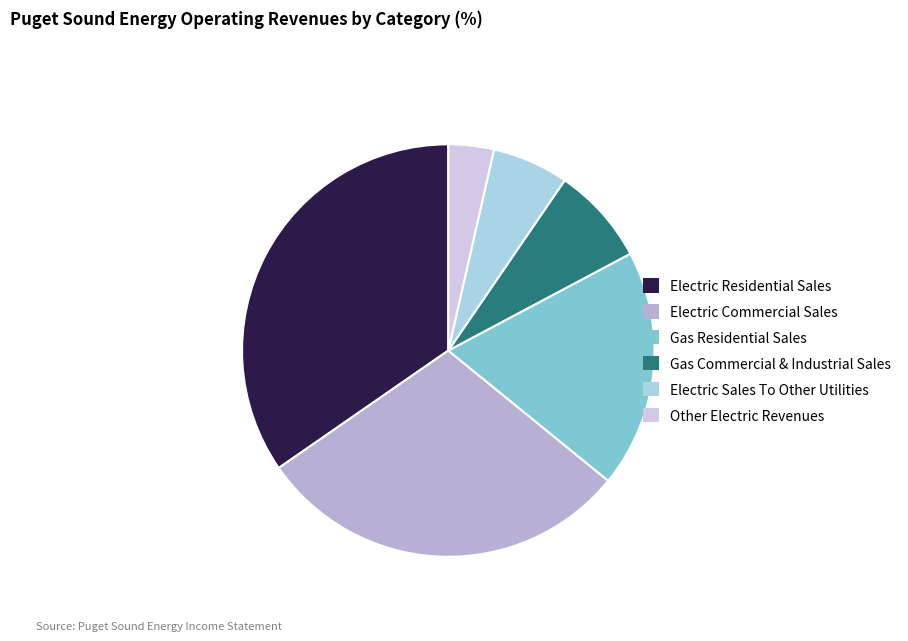

Is the sum of Other Electric Revenues and Gas Residential Sales greater than half?

No